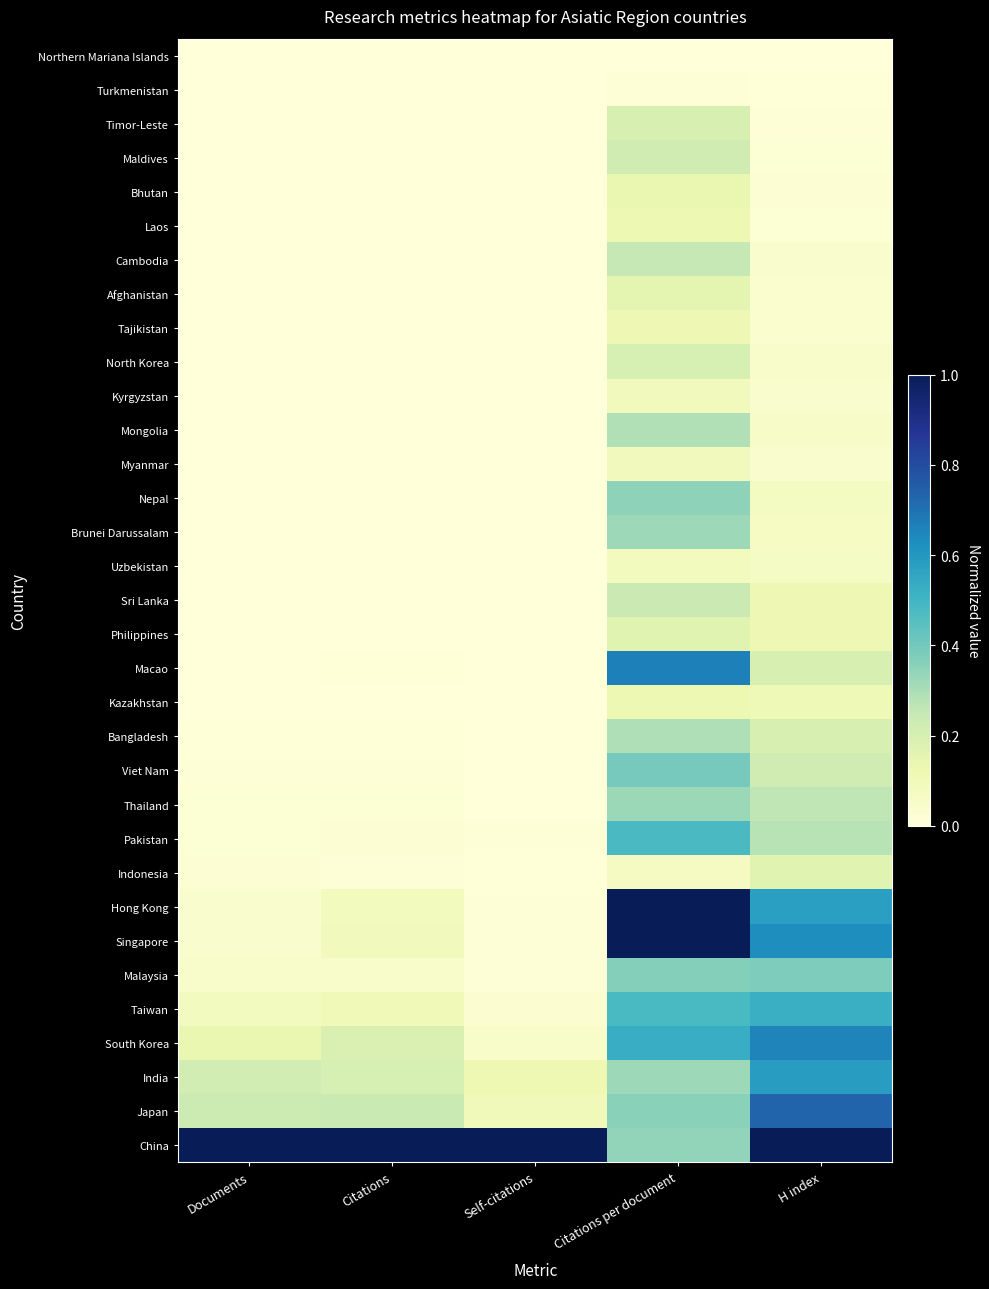

At which category is the sum across all series the highest?

Citations per document